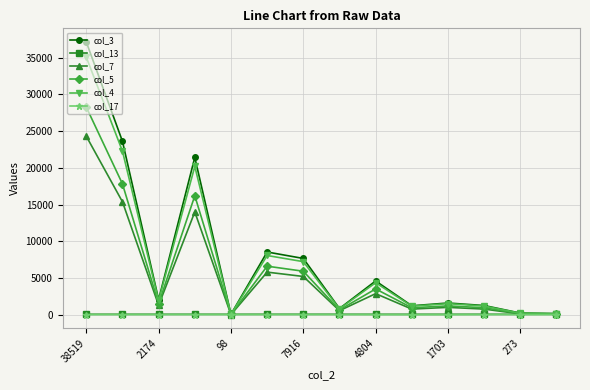

Which series has the widest spread of values?

col_3